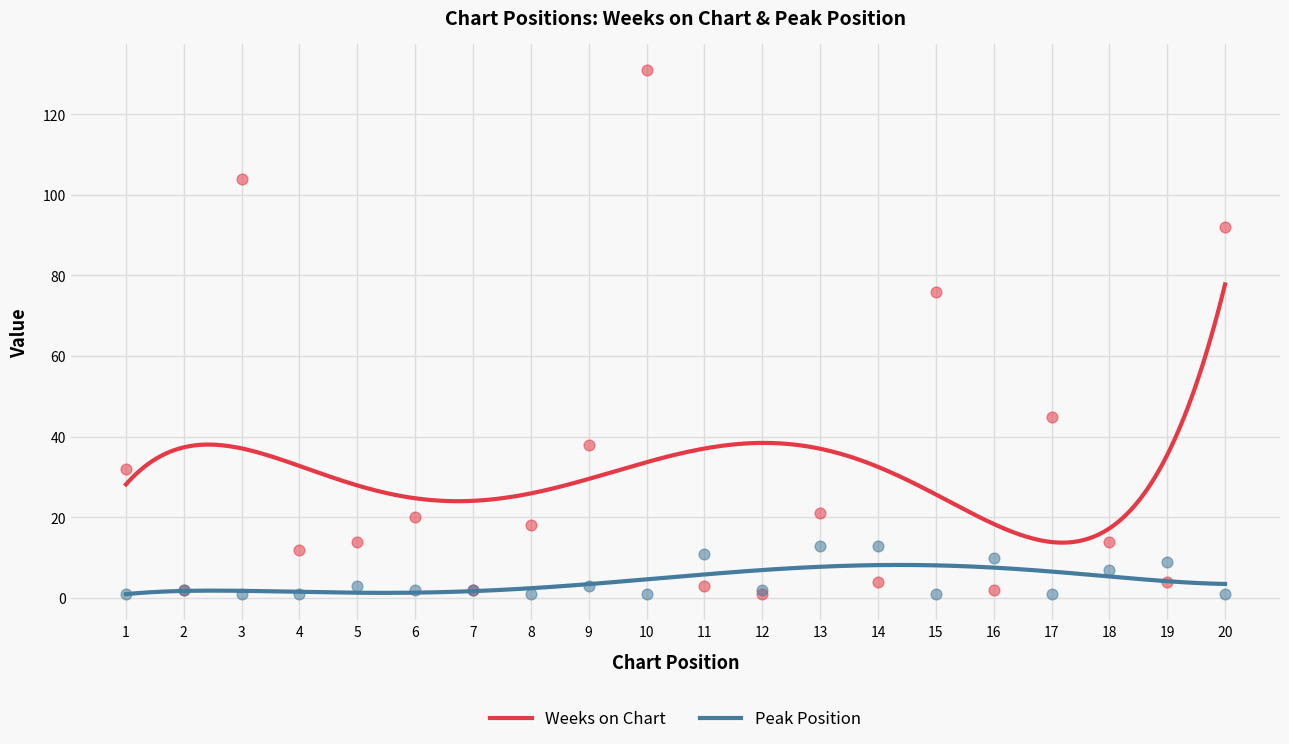

Which series has the largest Y range (max minus min)?

Weeks on Chart